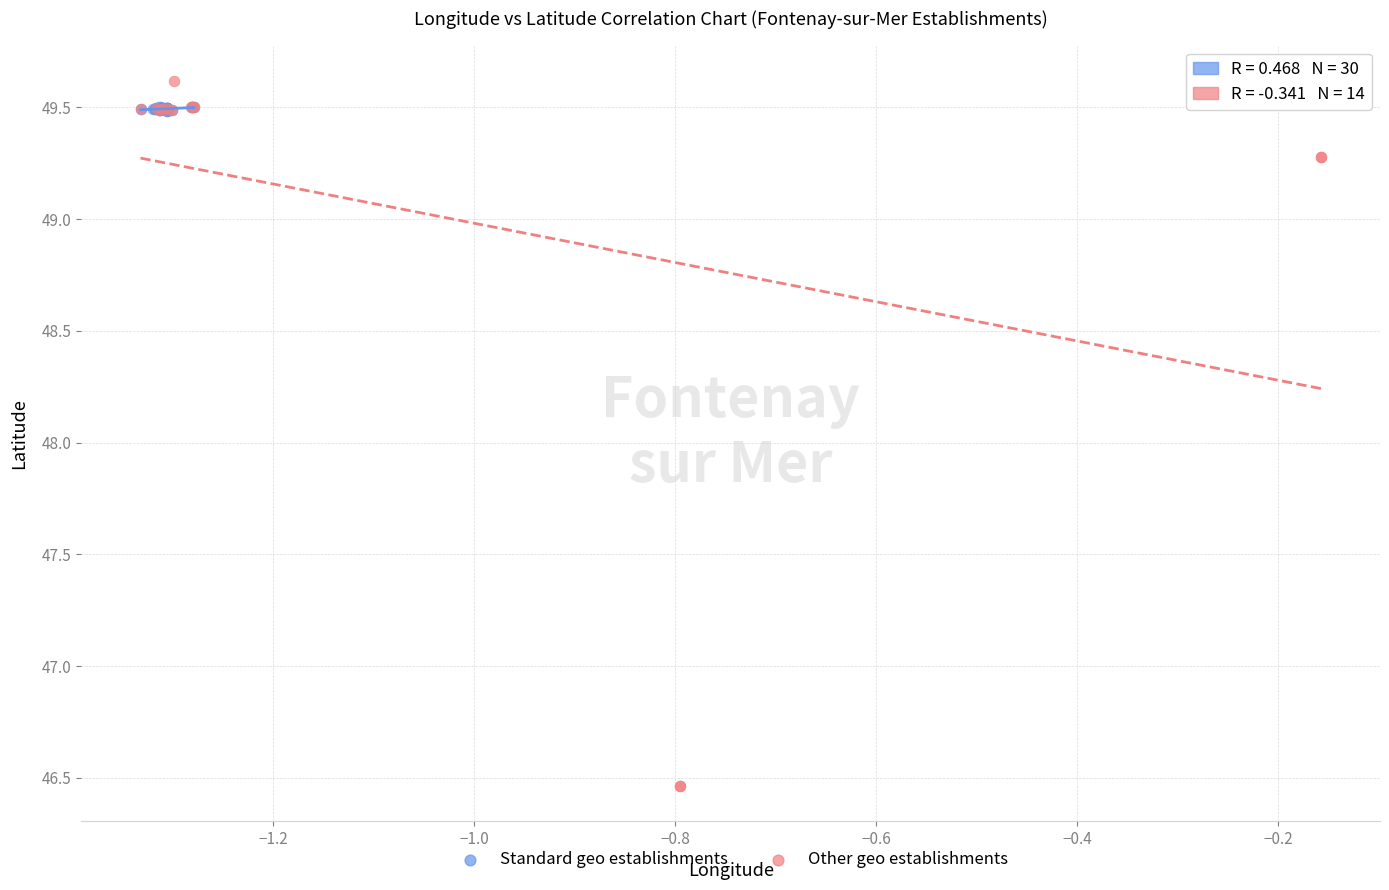

Which series has the largest Y range (max minus min)?

Other geo establishments